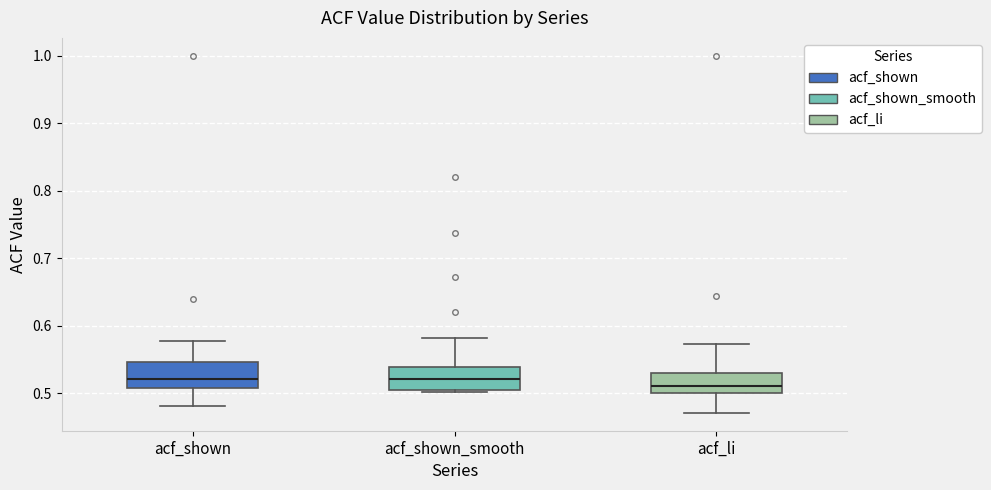

Reading left to right, read every box against the y-axis: the position of its median line, the range the box covers, and the ends of its whiskers. The values are not printed on the chart, so give them approximately, as read against the axis.

acf_shown: median 0.52, box 0.51 to 0.55, whiskers 0.48 to 0.58
acf_shown_smooth: median 0.52, box 0.50 to 0.54, whiskers 0.50 to 0.58
acf_li: median 0.51, box 0.50 to 0.53, whiskers 0.47 to 0.57